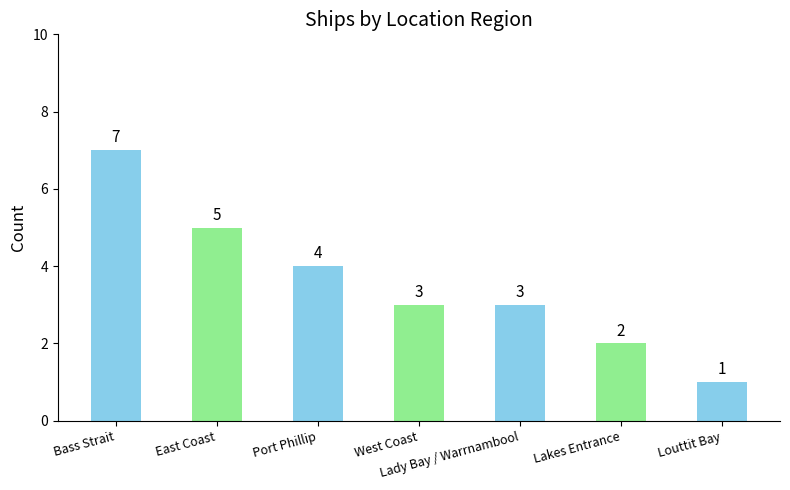

Between East Coast and Bass Strait, which is larger?

Bass Strait